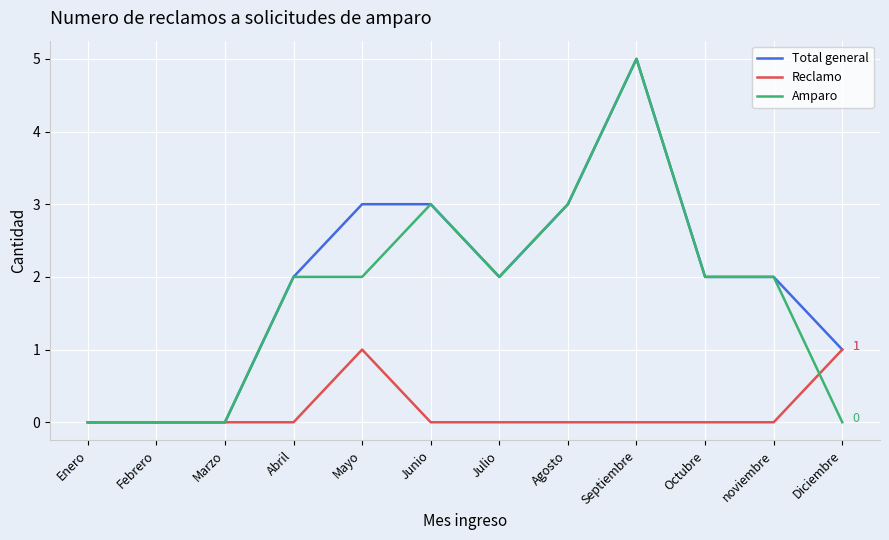

True or false: Total general has a value of 0 at Enero.

True